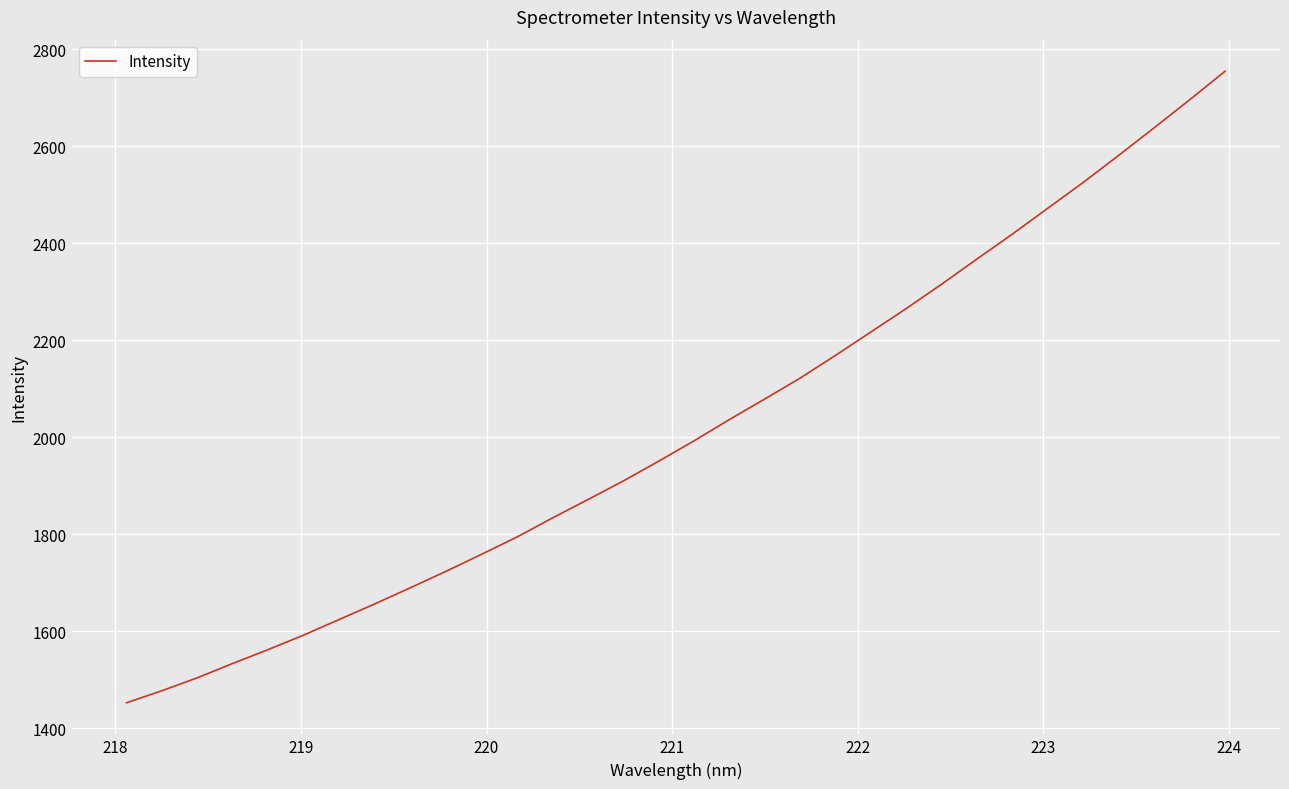

How many categories are shown in the chart?

32